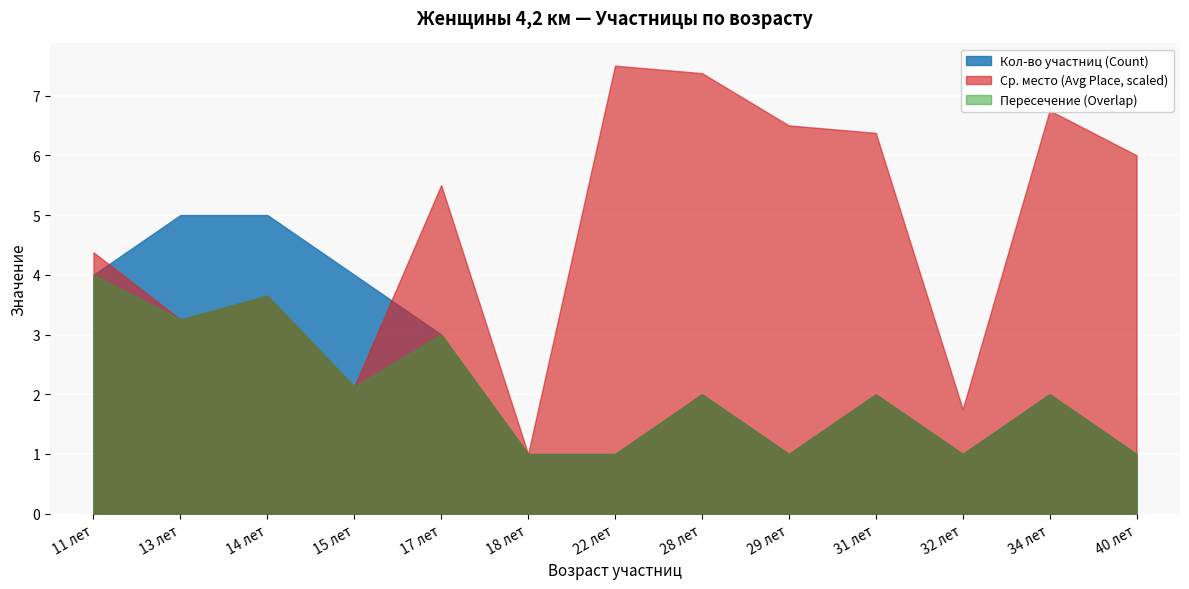

What is the approximate value of Ср. место (Avg Place, scaled) at 22 лет?

7.5